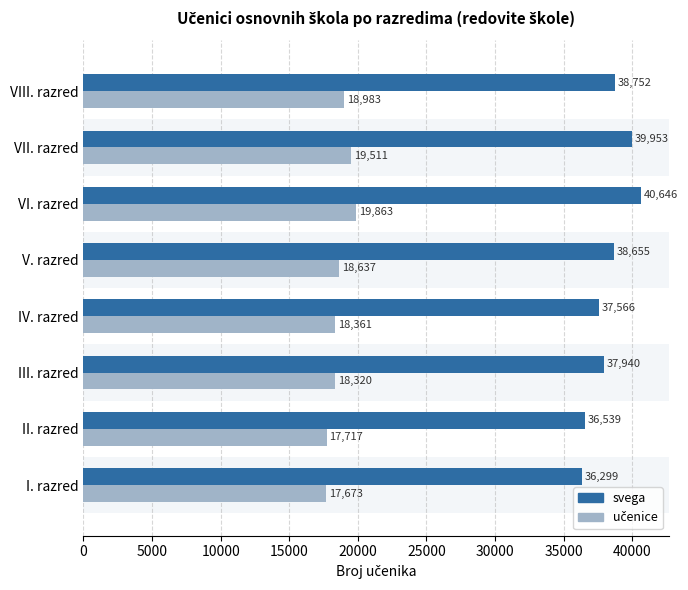

True or false: svega has a value of 38655 at V. razred.

True